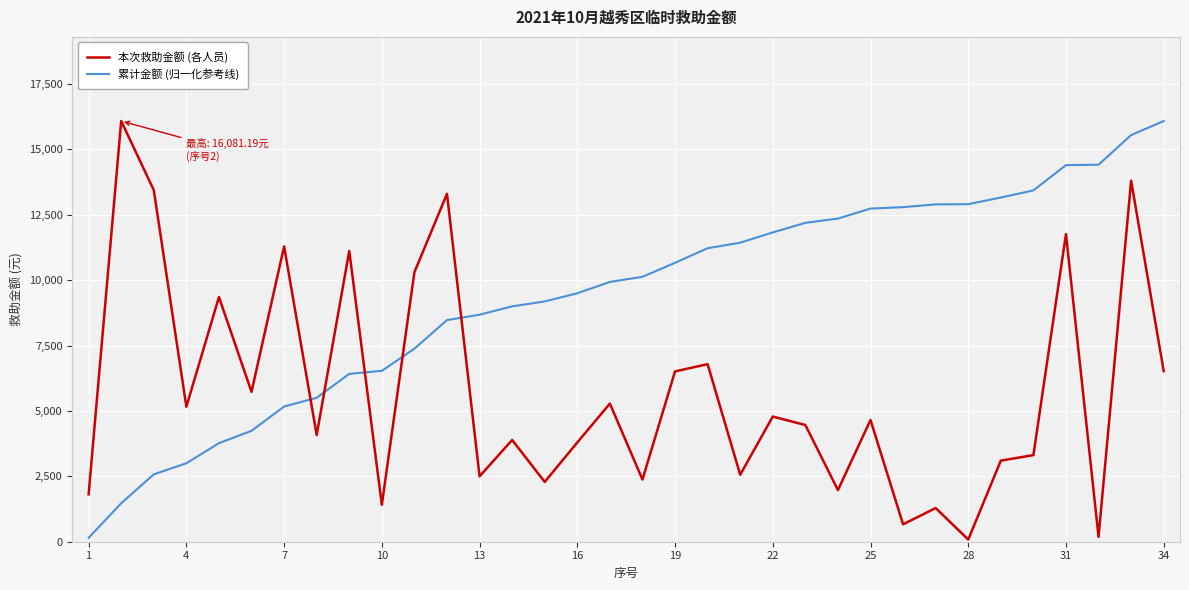

What is the difference between the maximum and minimum values in the 本次救助金额 (各人员) series?

15997.3